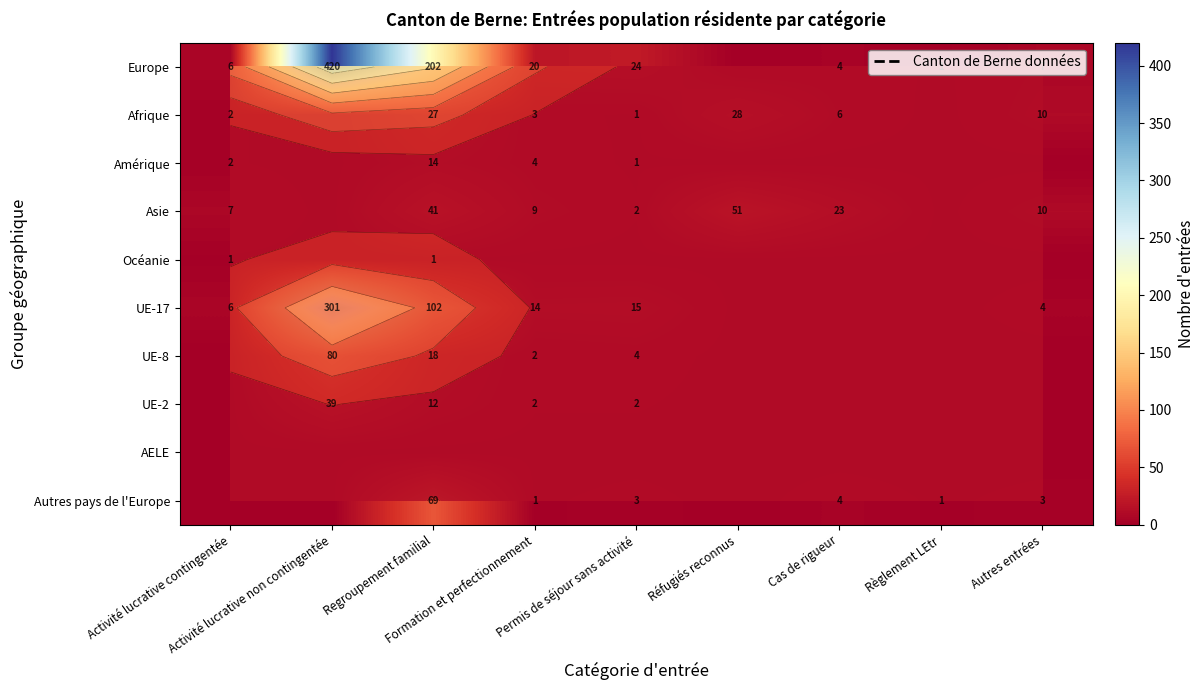

The value of UE-2 at Formation et perfectionnement is 2. True or false?

True